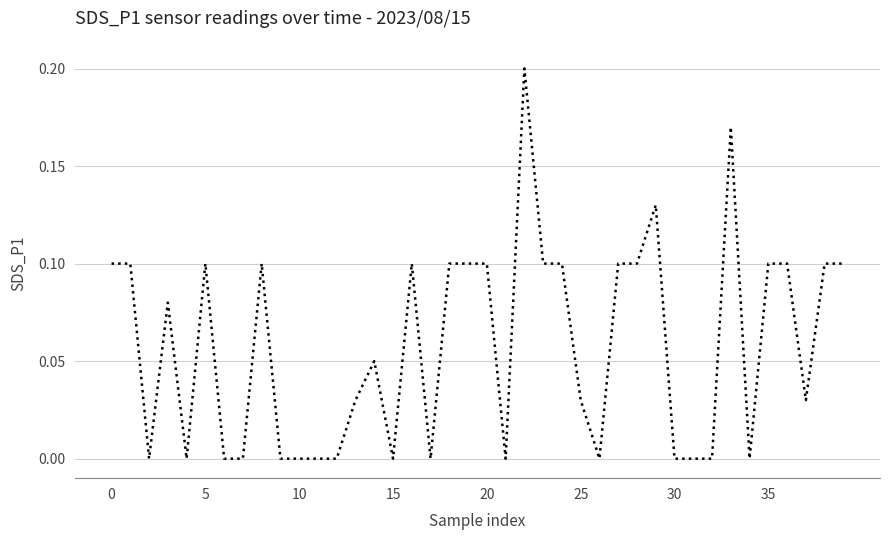

Does the chart have visible grid lines?

Yes